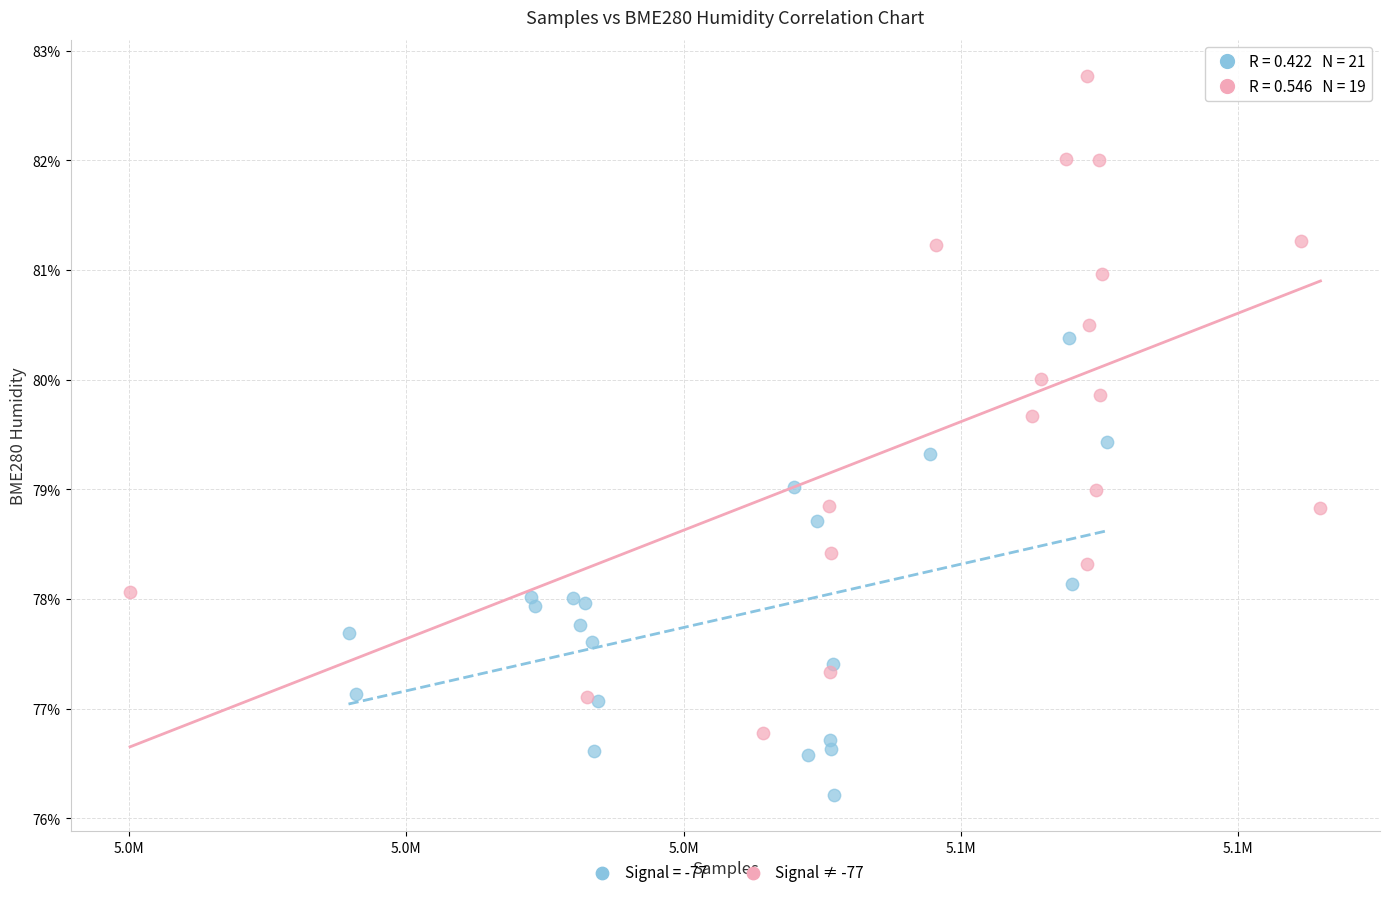

Which series contains the lowest Y value?

Signal = -77